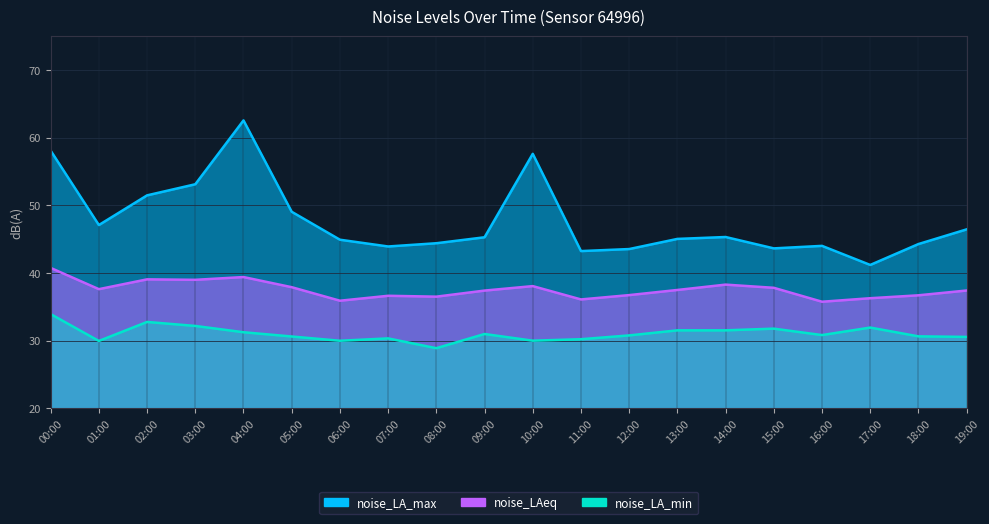

Reading right to left, what are all the values shown in this chart?

noise_LA_max: 46.5	44.3	41.2	44.0	43.6	45.3	45.0	43.5	43.2	57.6	45.3	44.4	43.9	44.9	49.1	62.6	53.1	51.5	47.1	58.1
noise_LAeq: 37.4	36.7	36.3	35.8	37.8	38.3	37.5	36.7	36.1	38.1	37.4	36.5	36.6	35.9	37.9	39.4	39.0	39.1	37.6	40.8
noise_LA_min: 30.6	30.6	31.9	30.8	31.8	31.5	31.5	30.8	30.2	30.0	31.0	28.9	30.3	30.0	30.6	31.2	32.2	32.8	30.0	33.9